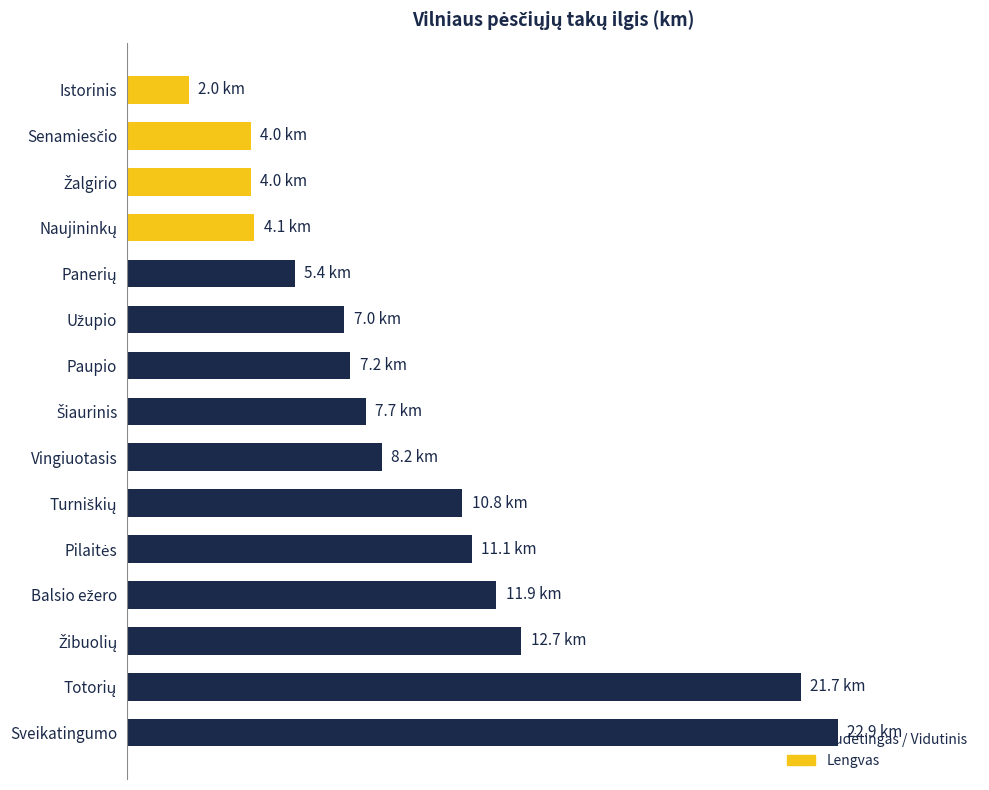

Are the bars horizontal?

Yes